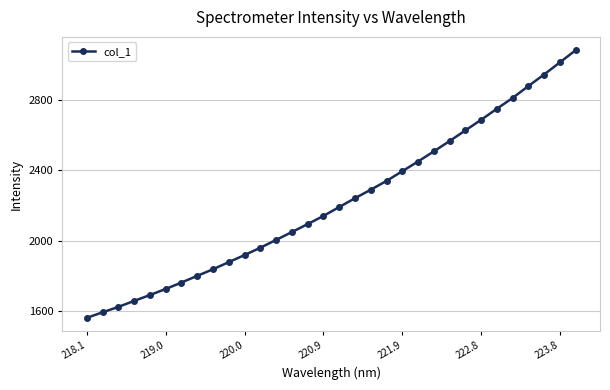

What is the greatest value displayed?

3083.9